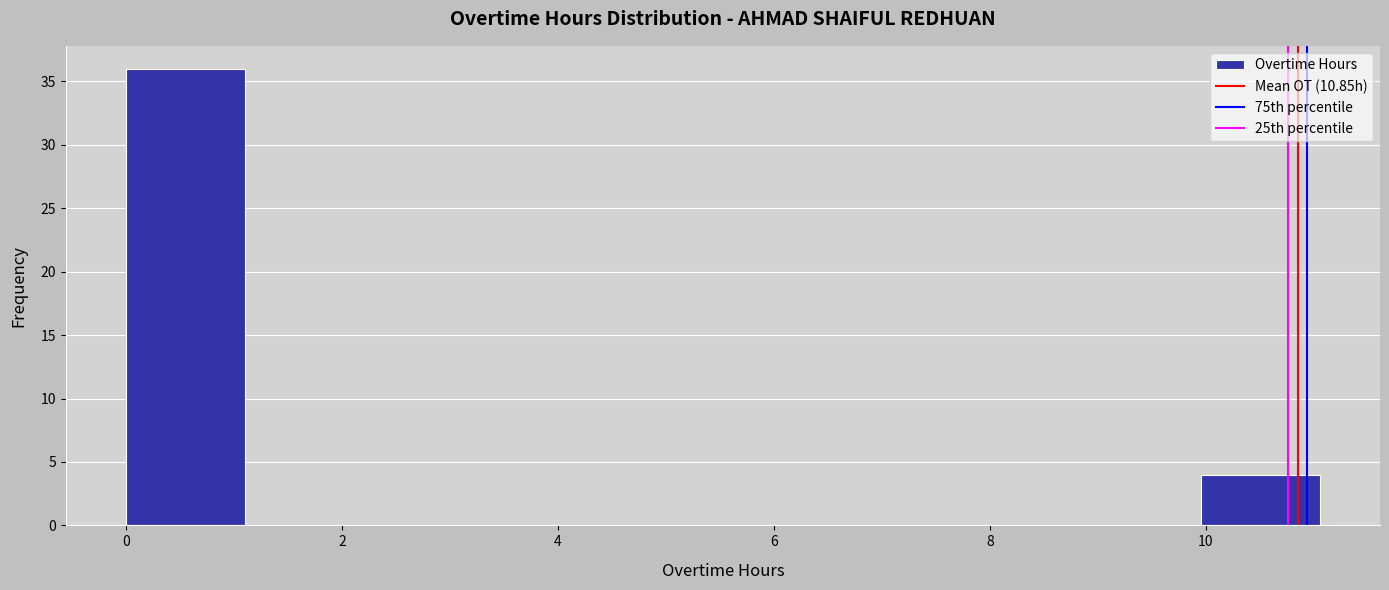

What is the height of the bar covering 10.0 to 11.0 on the x-axis? Neither the bar edges nor the heights are printed on the chart, so give them approximately, as read against the axes.

4